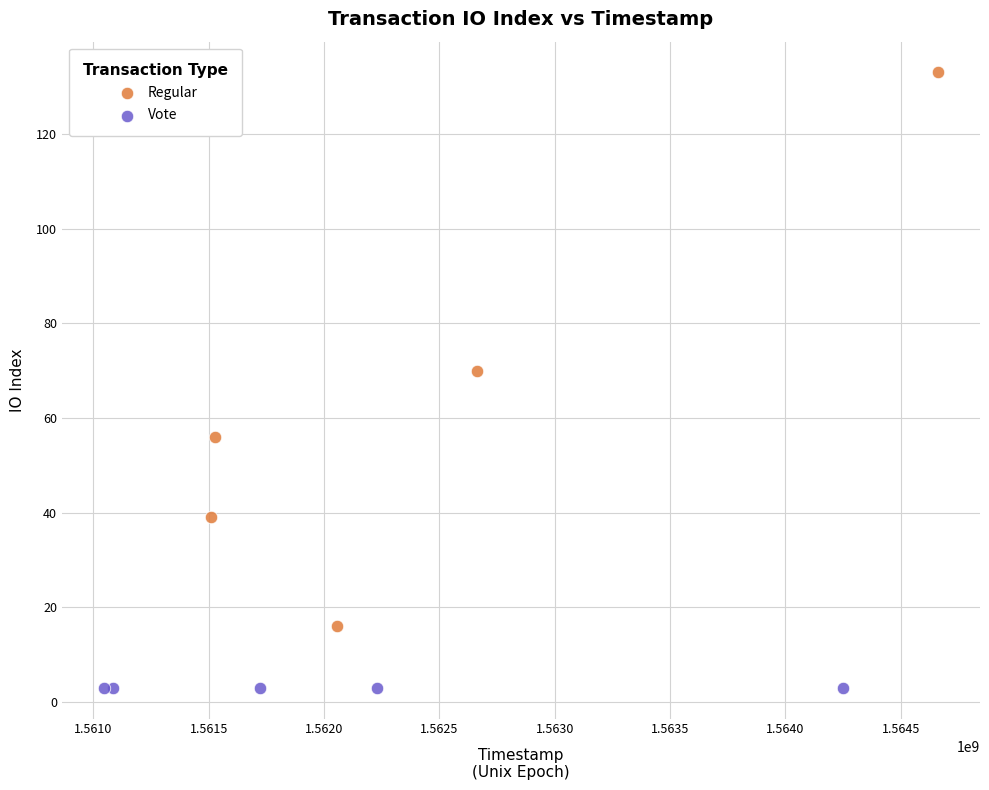

Which series contains the highest Y value?

Regular